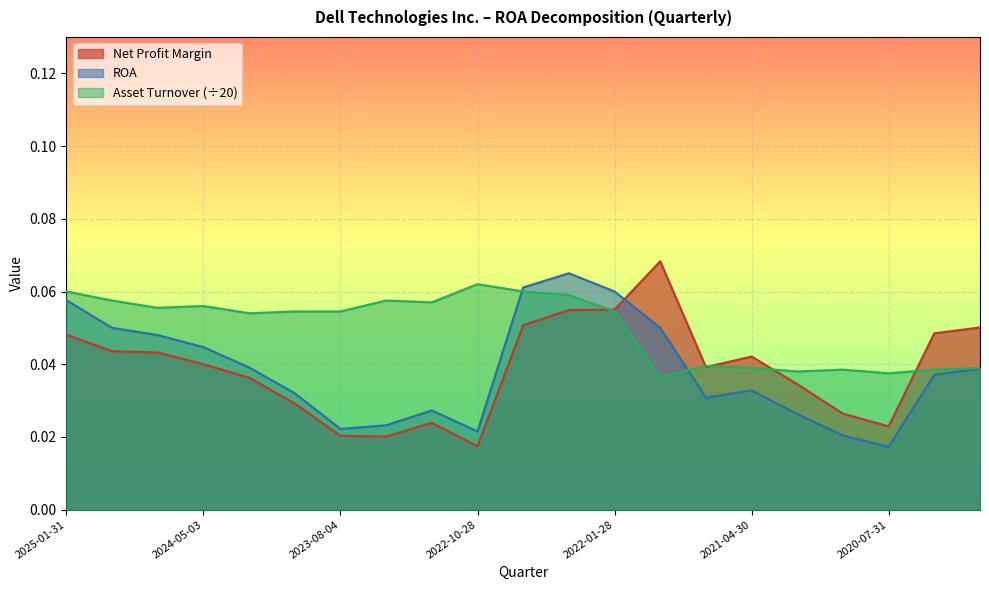

Reading left to right, list all the values displayed in this chart.

Net Profit Margin Ratio: 2025-01-31=0.0	2024-11-01=0.0	2024-08-02=0.0	2024-05-03=0.0	2024-02-02=0.0	2023-11-03=0.0	2023-08-04=0.0	2023-05-05=0.0	2023-02-03=0.0	2022-10-28=0.0	2022-07-29=0.1	2022-04-29=0.1	2022-01-28=0.1	2021-10-29=0.1	2021-07-30=0.0	2021-04-30=0.0	2021-01-29=0.0	2020-10-30=0.0	2020-07-31=0.0	2020-05-01=0.0	2020-01-31=0.1
ROA: 2025-01-31=0.1	2024-11-01=0.1	2024-08-02=0.0	2024-05-03=0.0	2024-02-02=0.0	2023-11-03=0.0	2023-08-04=0.0	2023-05-05=0.0	2023-02-03=0.0	2022-10-28=0.0	2022-07-29=0.1	2022-04-29=0.1	2022-01-28=0.1	2021-10-29=0.1	2021-07-30=0.0	2021-04-30=0.0	2021-01-29=0.0	2020-10-30=0.0	2020-07-31=0.0	2020-05-01=0.0	2020-01-31=0.0
Asset Turnover: 2025-01-31=0.1	2024-11-01=0.1	2024-08-02=0.1	2024-05-03=0.1	2024-02-02=0.1	2023-11-03=0.1	2023-08-04=0.1	2023-05-05=0.1	2023-02-03=0.1	2022-10-28=0.1	2022-07-29=0.1	2022-04-29=0.1	2022-01-28=0.1	2021-10-29=0.0	2021-07-30=0.0	2021-04-30=0.0	2021-01-29=0.0	2020-10-30=0.0	2020-07-31=0.0	2020-05-01=0.0	2020-01-31=0.0